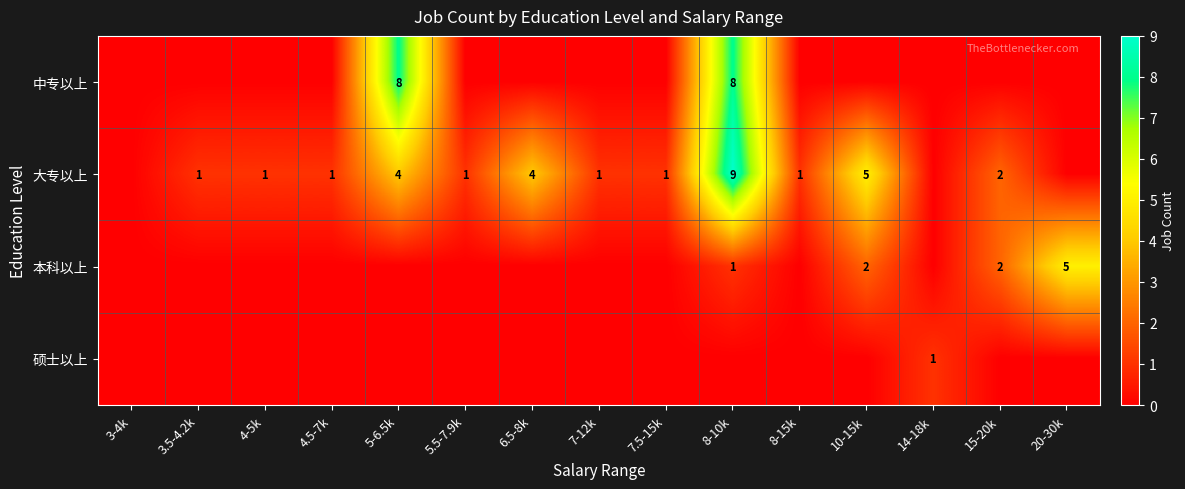

What is the sum of the 大专以上 values at 5-6.5k and 15-20k?

6